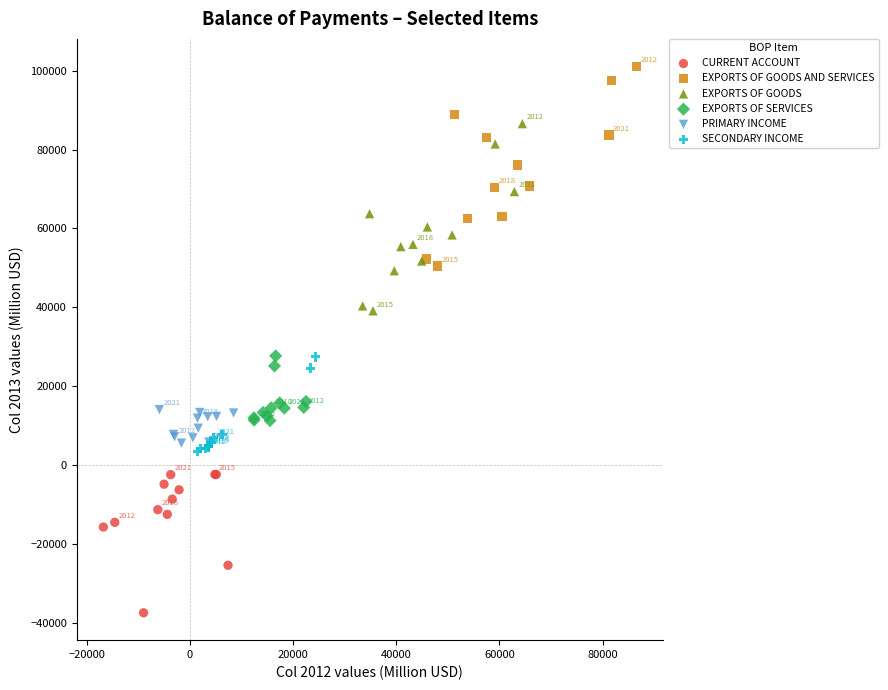

Which series has the widest spread of Y values?

EXPORTS OF GOODS AND SERVICES